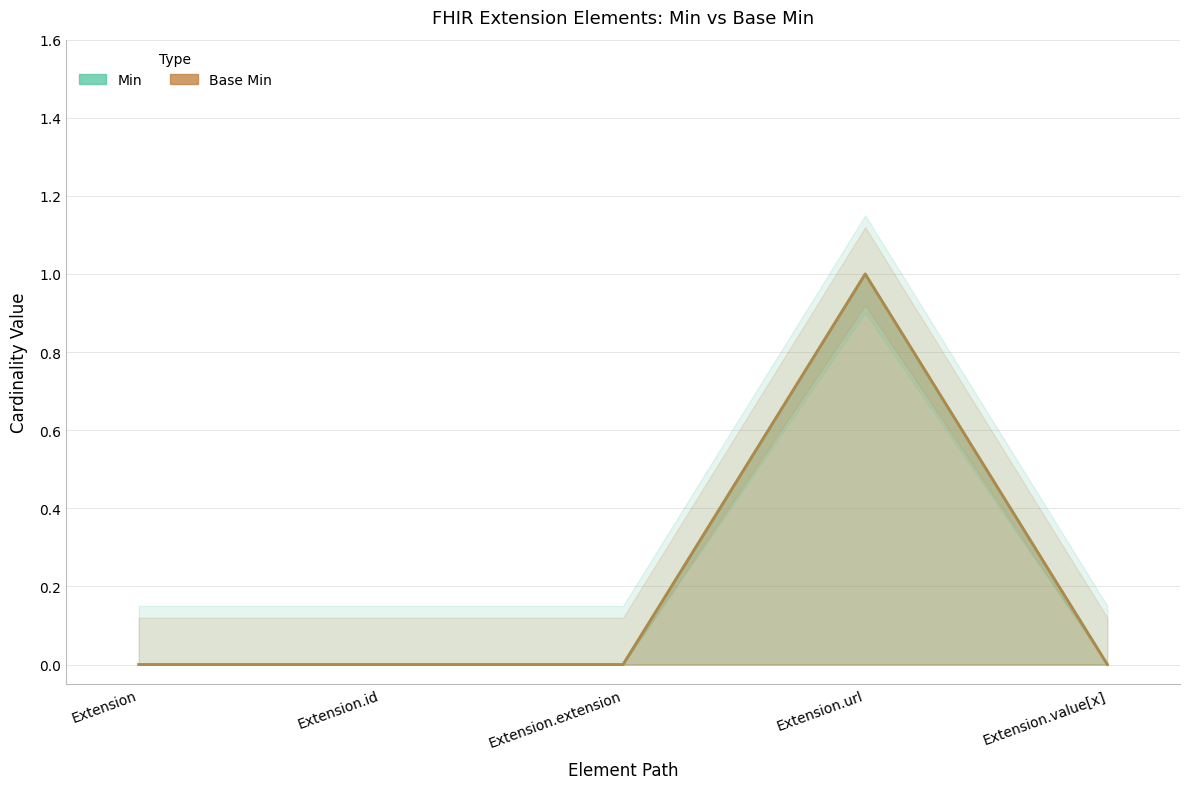

What are all the series names shown in the legend?

Min, Base Min